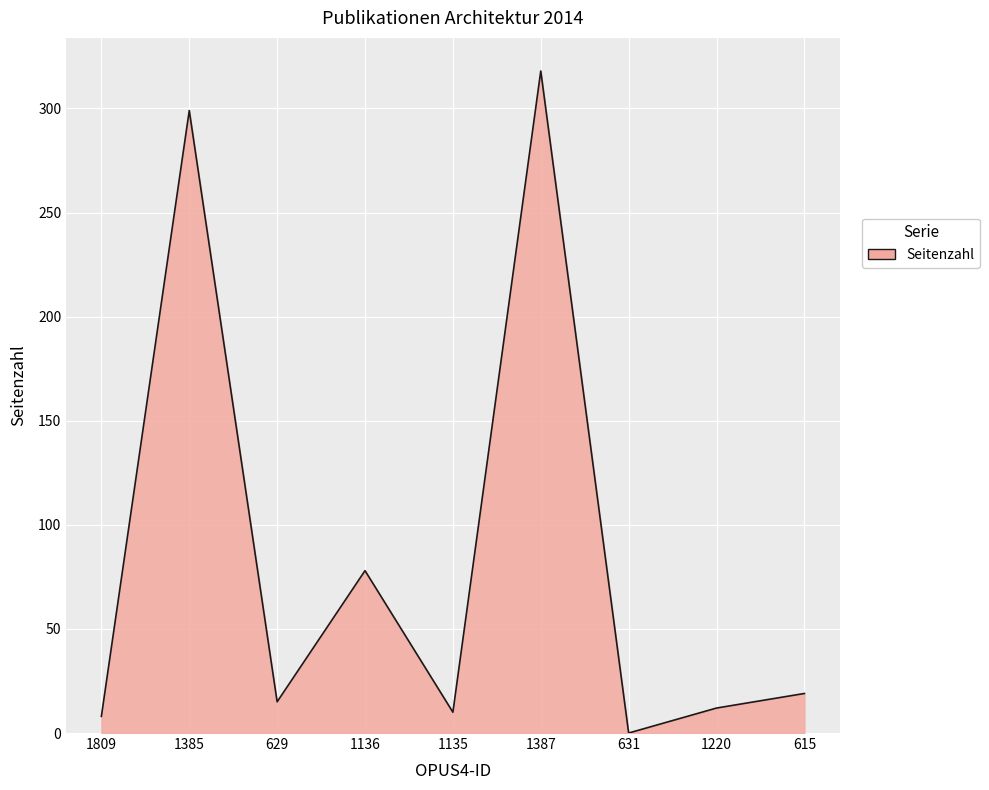

What is the sum of the values at 1387 and 1135?

328